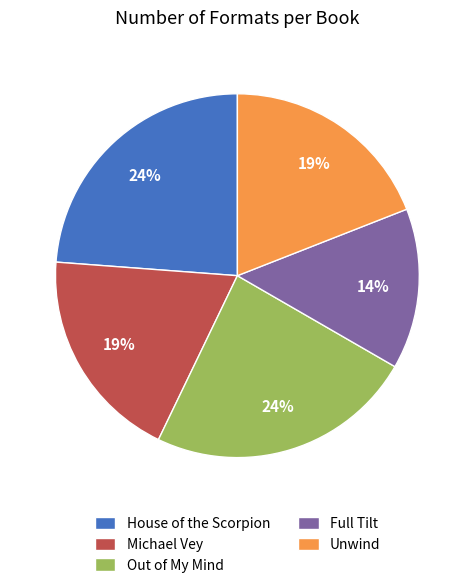

Which has a higher value, Michael Vey or Out of My Mind?

Out of My Mind